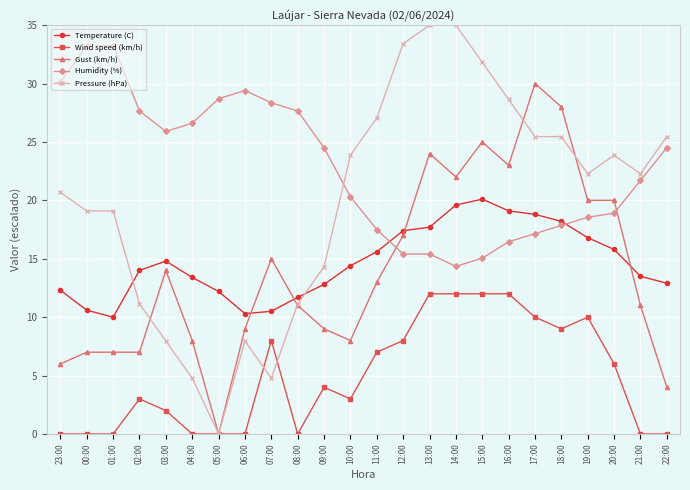

Which category has the lowest value in the Gust (km/h) series?

05:00